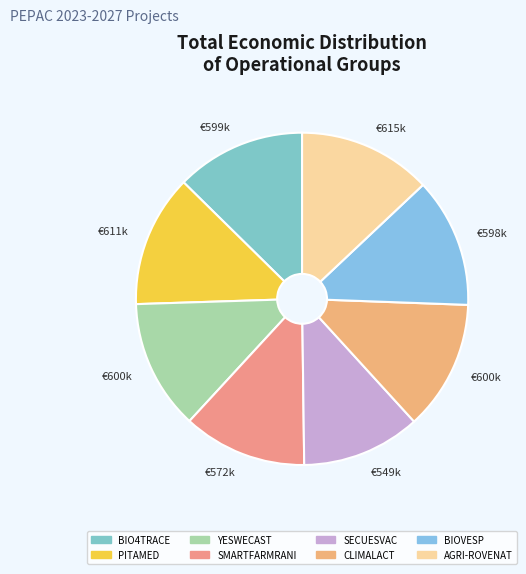

To the nearest percent, what is the difference between the largest and smallest slice percentages?

1%